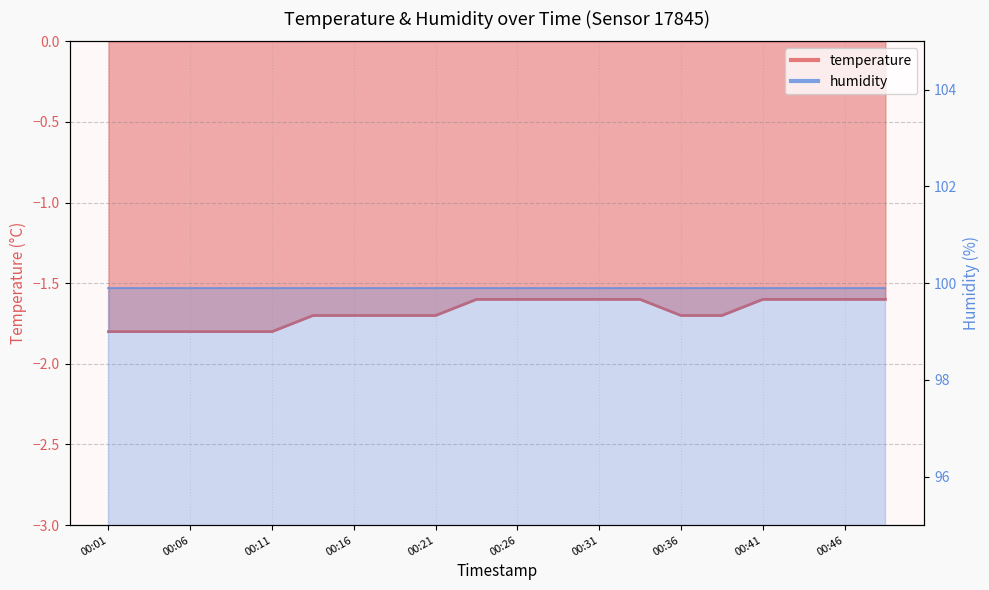

What is the value of the 15th point from the left?

-1.7